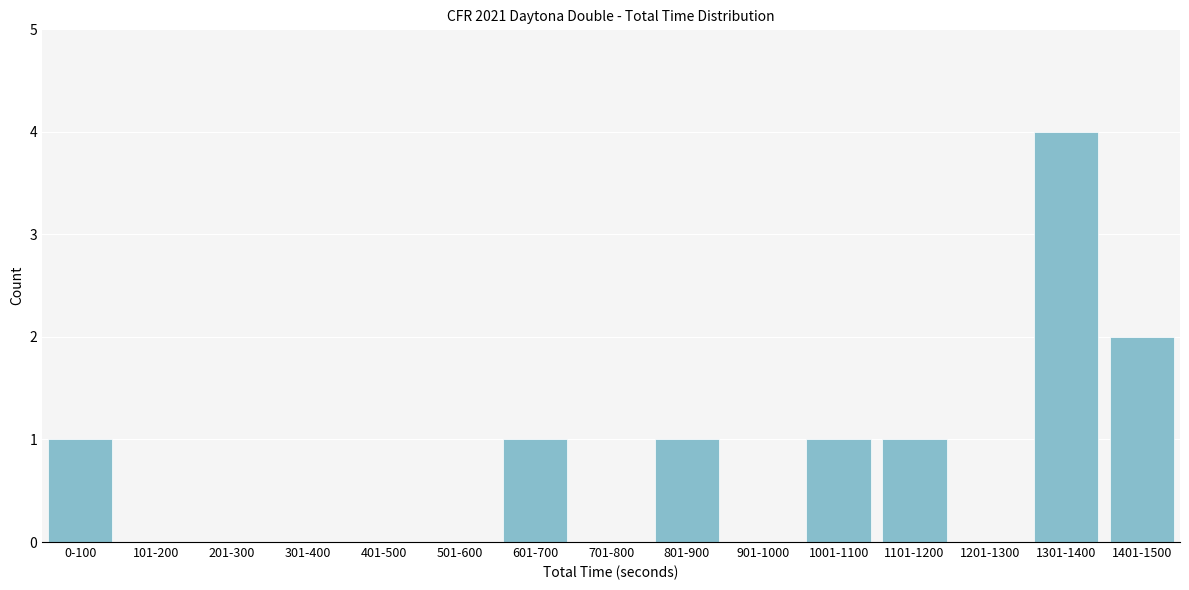

Reading left to right, extract all data points from this chart.

0-100=1	101-200=0	201-300=0	301-400=0	401-500=0	501-600=0	601-700=1	701-800=0	801-900=1	901-1000=0	1001-1100=1	1101-1200=1	1201-1300=0	1301-1400=4	1401-1500=2